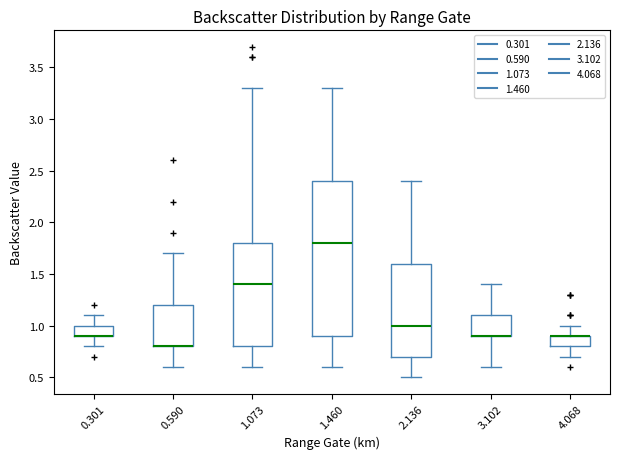

Comparing the boxes themselves (not the whiskers), which one is the tallest?

1.460